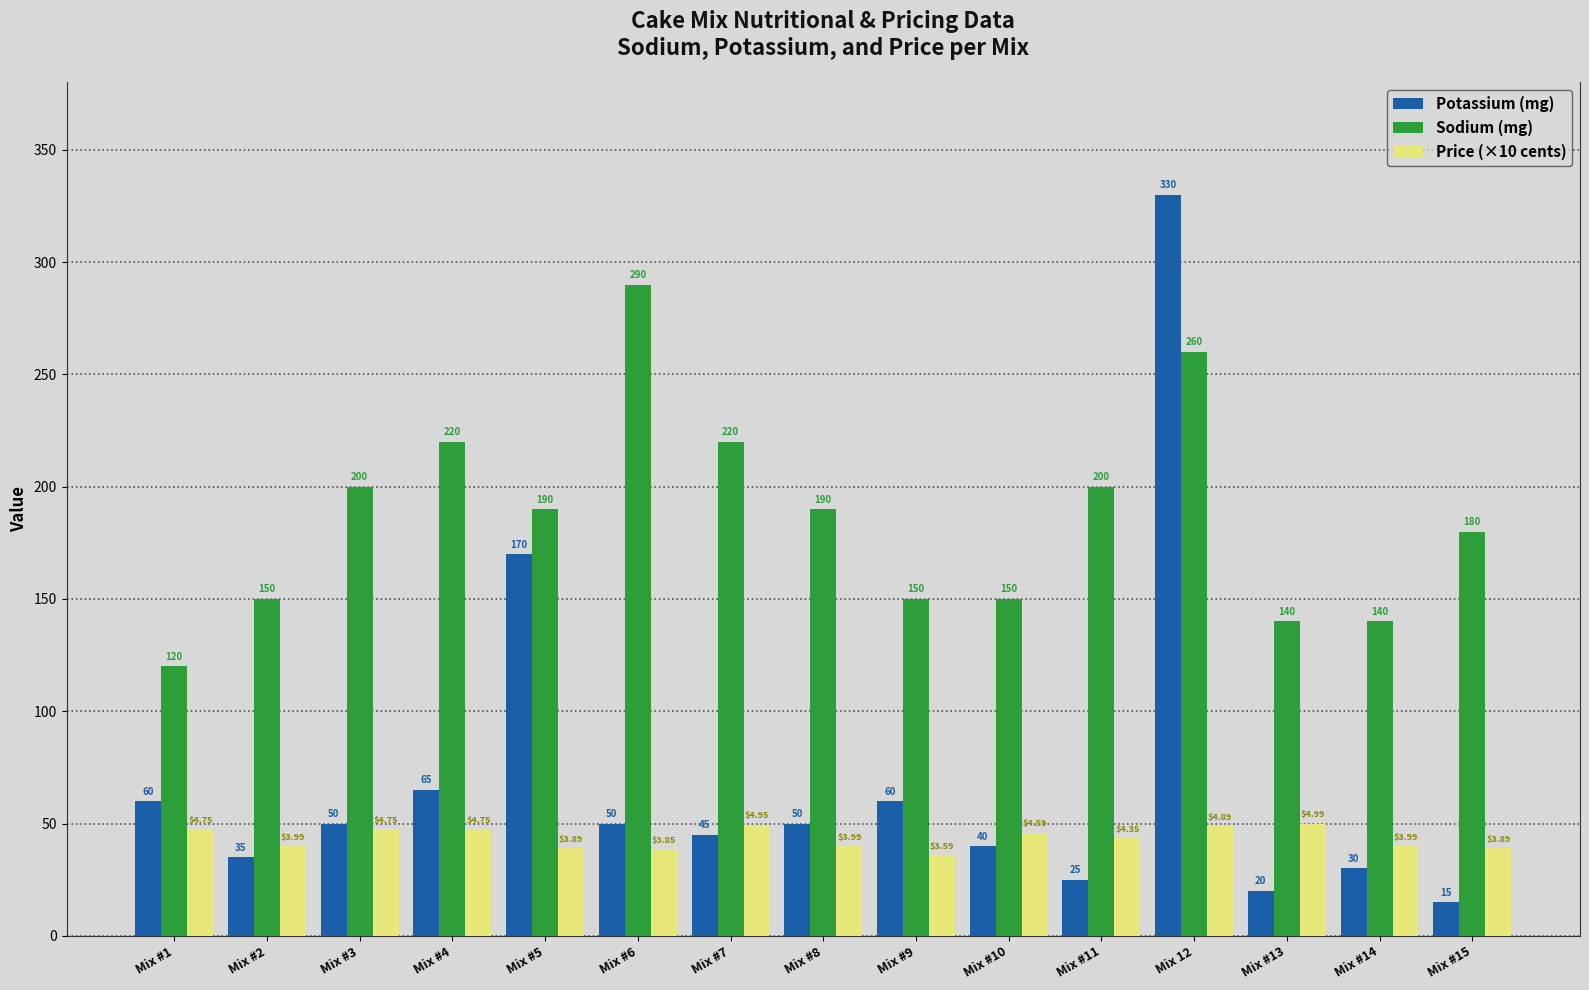

Between Mix #3 and Mix #4, which series saw the biggest shift?

Sodium (mg)